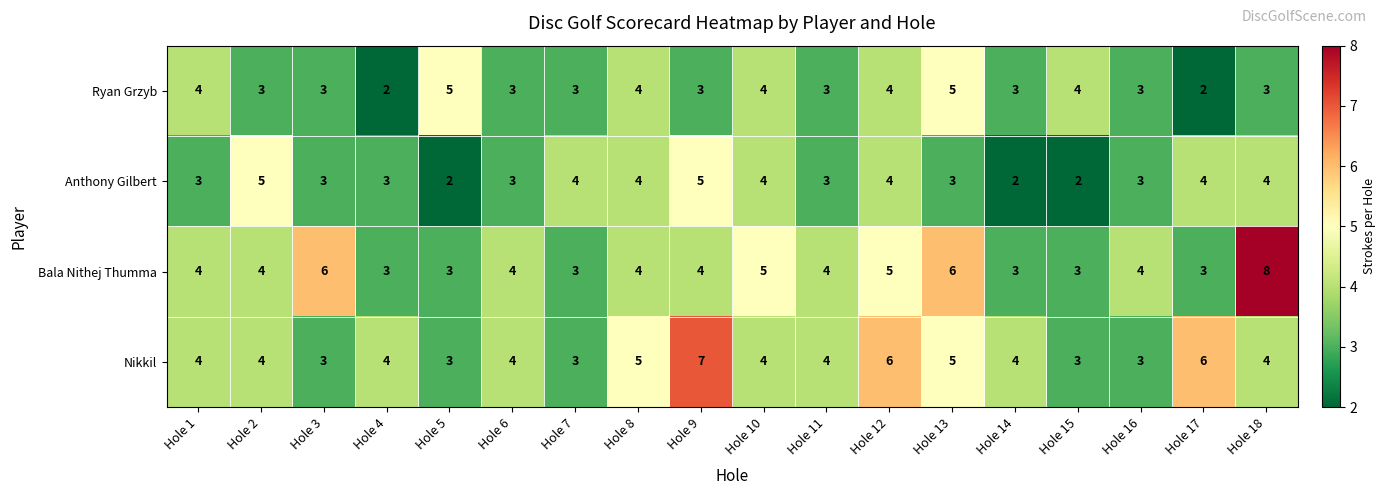

What value does the Ryan Grzyb series have at Hole 2?

3